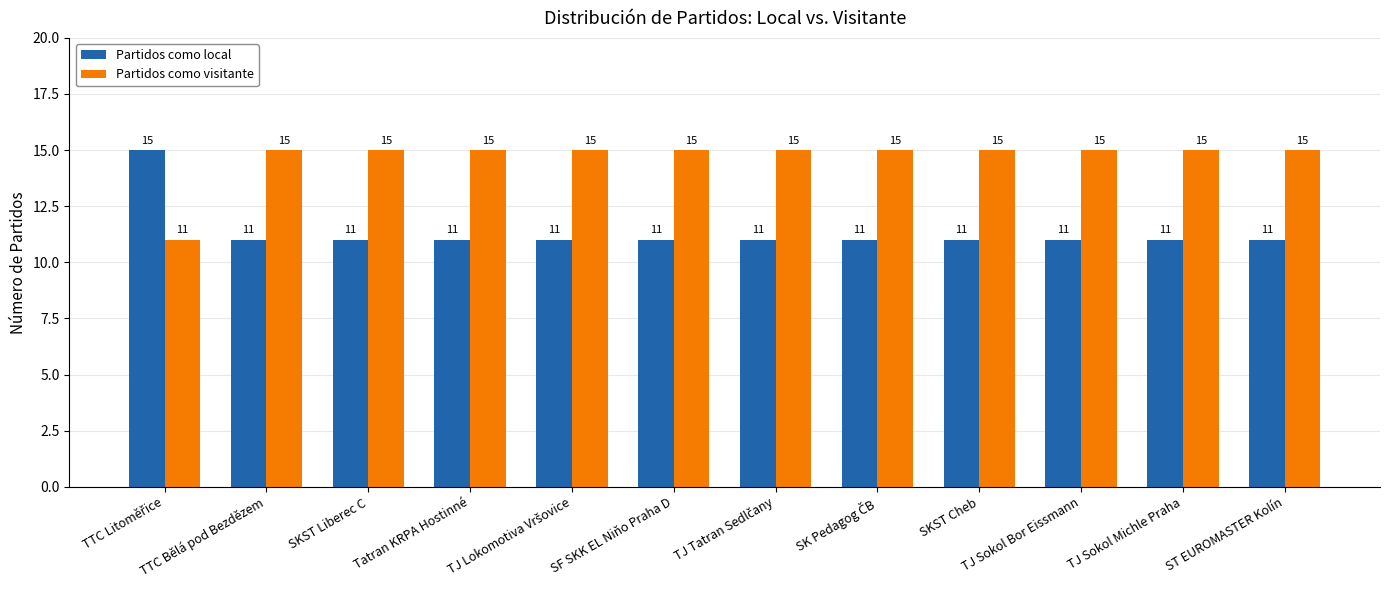

How many bars are there in total?

24